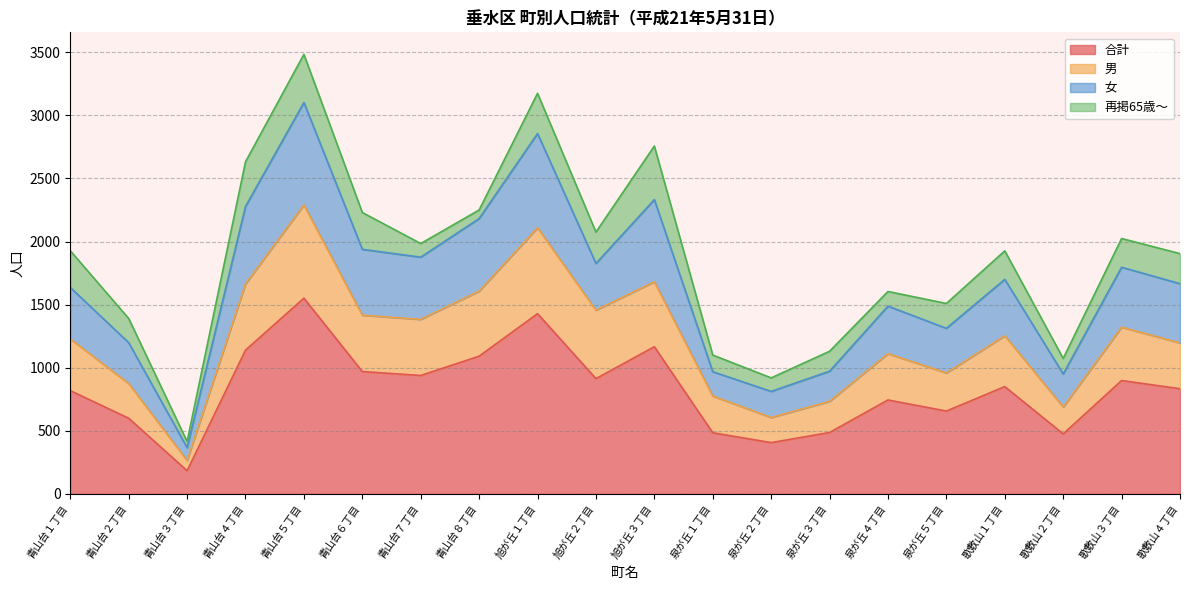

What is the total value across all series at 泉が丘１丁目?

1100